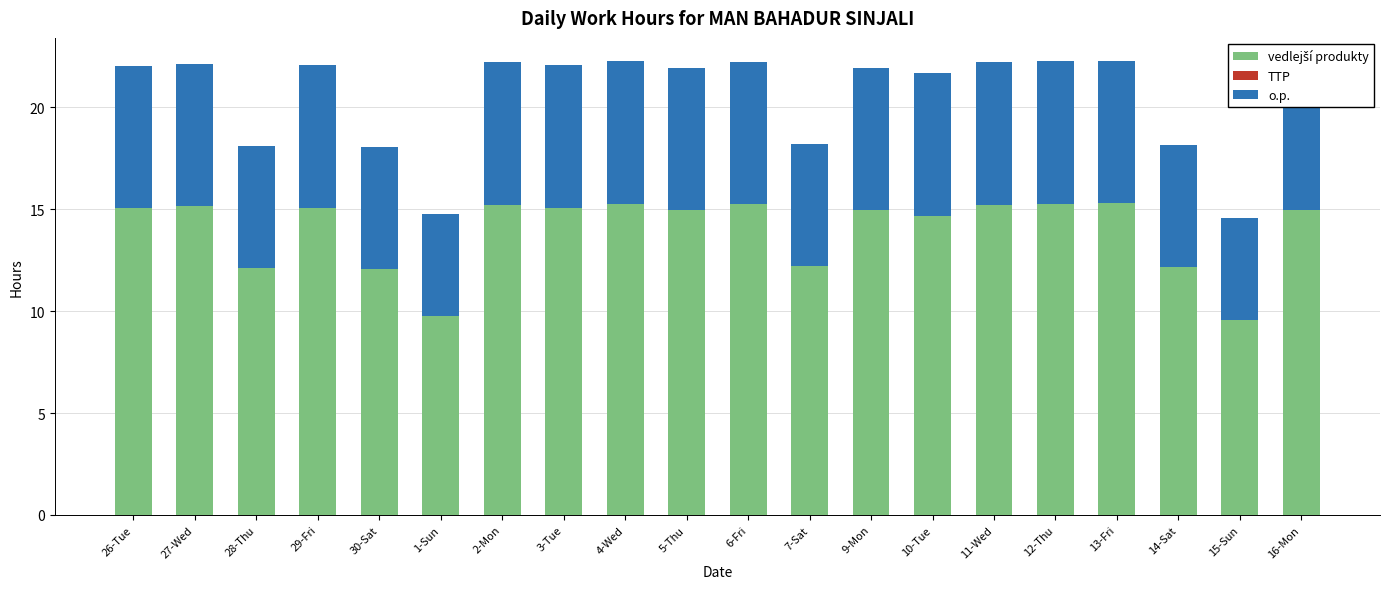

Rank the series by their average value, from highest to lowest.

vedlejší produkty, o.p., TTP